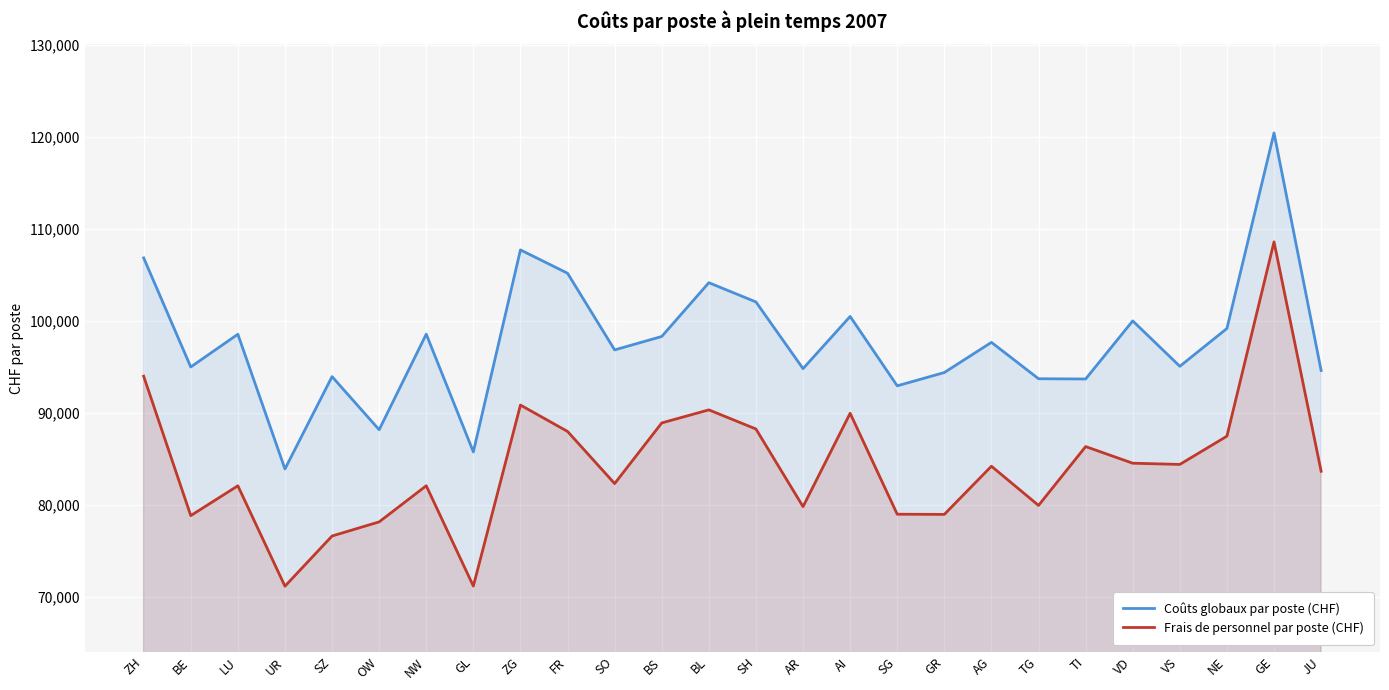

How many interior local valleys does the Frais de personnel par poste (CHF) series have?

8